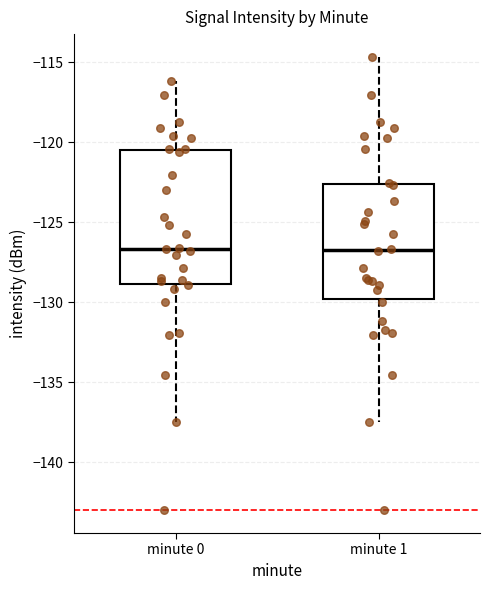

Reading left to right, transcribe this box plot: for each box, give where its median line is, the range the box spans, and where its two whiskers end, as read against the y-axis. The values are not printed on the chart, so give them approximately, as read against the axis.

minute 0: median -126.5, box -129.0 to -120.5, whiskers -137.5 to -116.0
minute 1: median -126.5, box -130.0 to -122.5, whiskers -137.5 to -114.5